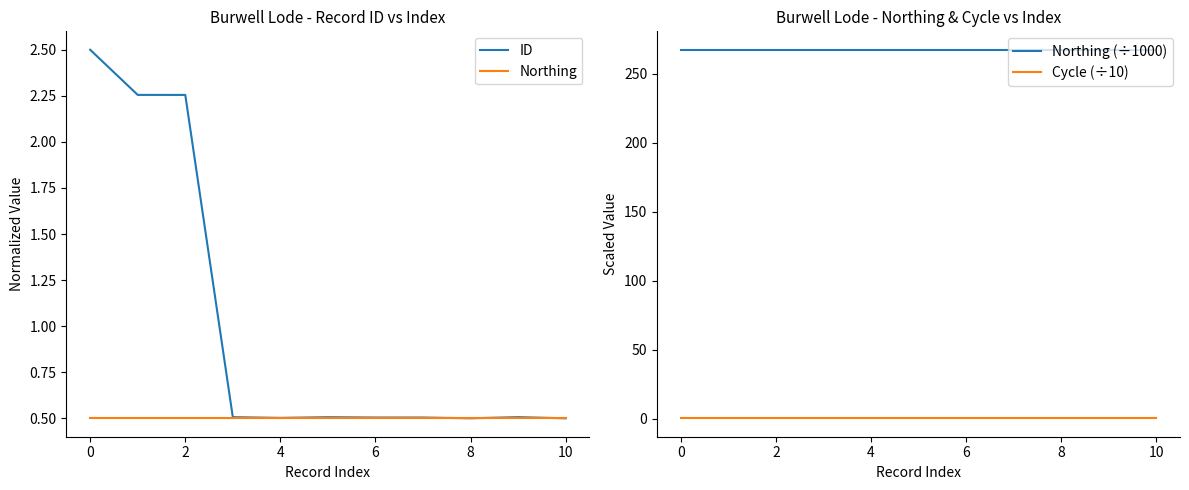

The value of ID at 8 is 0.1. True or false?

False